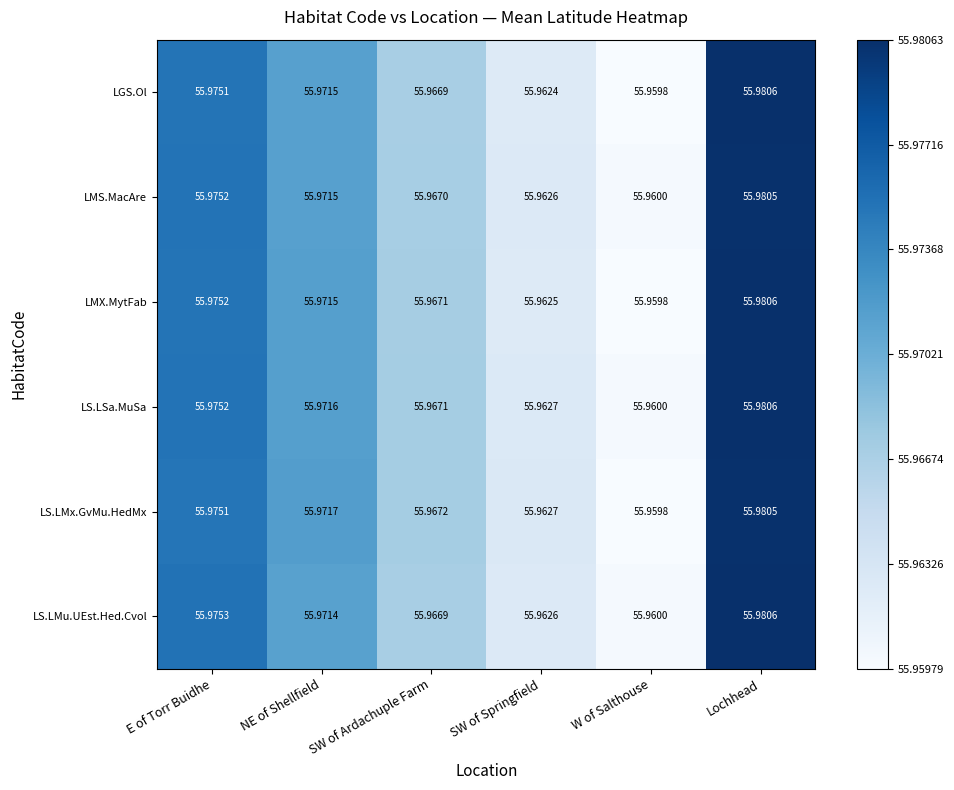

At which category is the sum across all series the highest?

Lochhead